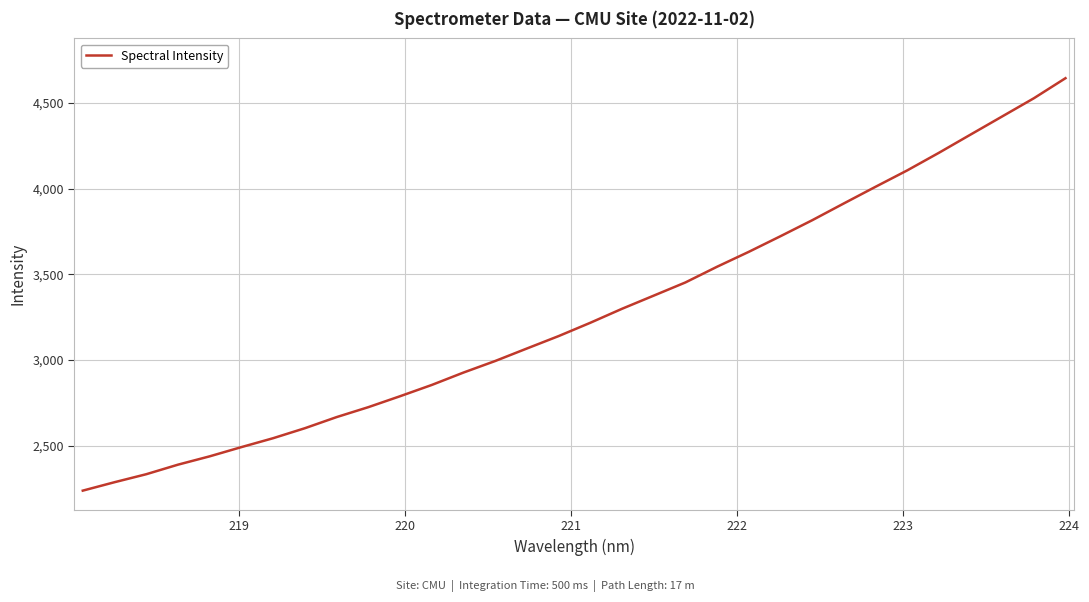

What is the smallest value displayed?

2237.3